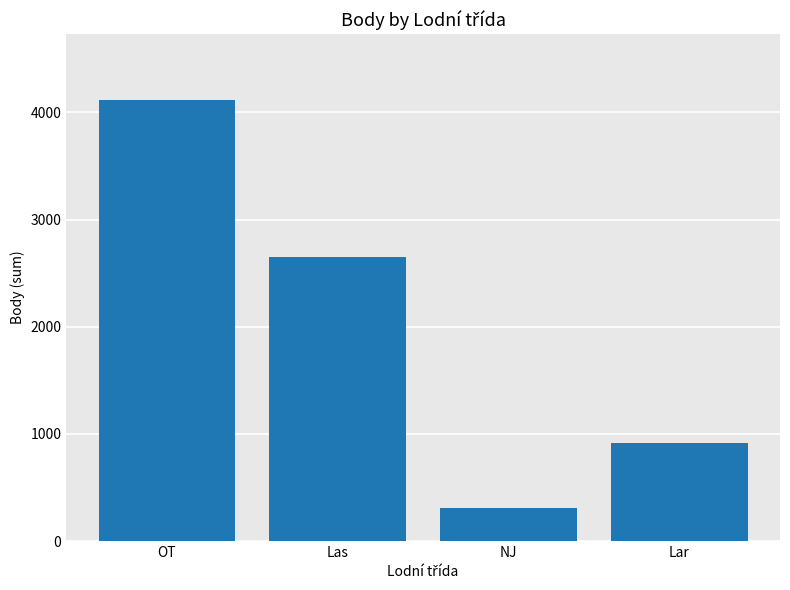

Reading right to left, list all the values displayed in this chart.

Lar=917	NJ=306	Las=2650	OT=4113